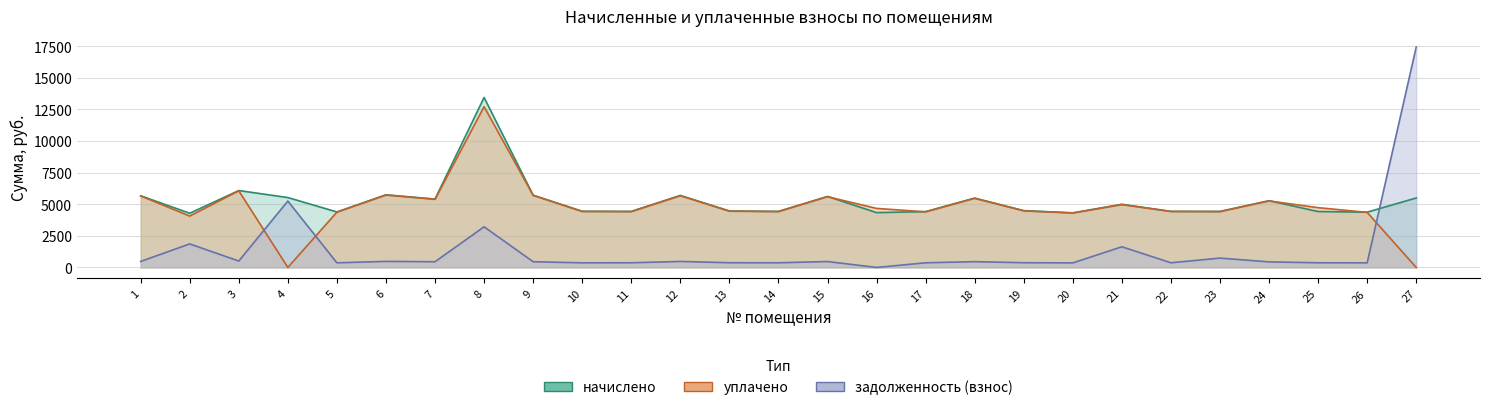

What is the difference between the maximum and minimum values in the начислено series?

9160.2